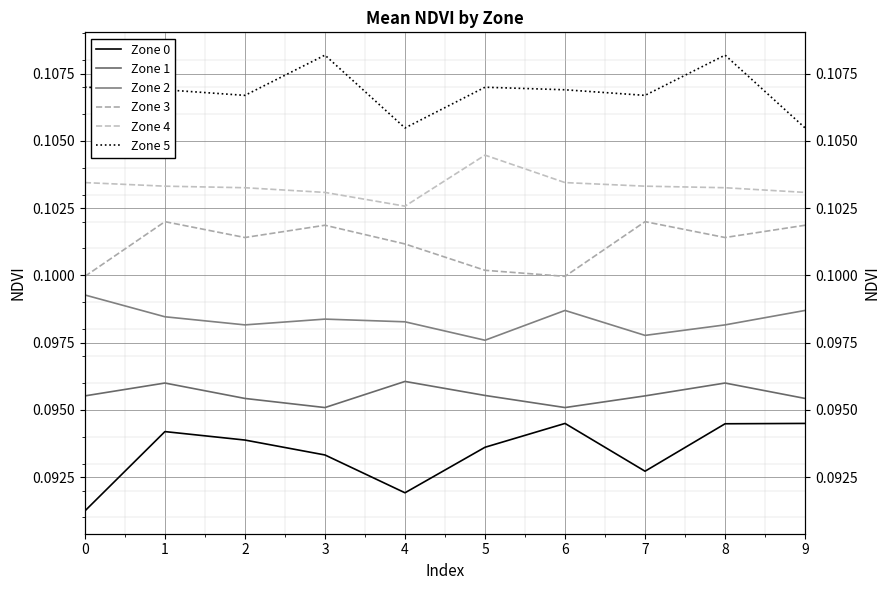

Reading left to right, transcribe all the data shown in this chart.

Zone 0: 0=0.1	1=0.1	2=0.1	3=0.1	4=0.1	5=0.1	6=0.1	7=0.1	8=0.1	9=0.1
Zone 1: 0=0.1	1=0.1	2=0.1	3=0.1	4=0.1	5=0.1	6=0.1	7=0.1	8=0.1	9=0.1
Zone 2: 0=0.1	1=0.1	2=0.1	3=0.1	4=0.1	5=0.1	6=0.1	7=0.1	8=0.1	9=0.1
Zone 3: 0=0.1	1=0.1	2=0.1	3=0.1	4=0.1	5=0.1	6=0.1	7=0.1	8=0.1	9=0.1
Zone 4: 0=0.1	1=0.1	2=0.1	3=0.1	4=0.1	5=0.1	6=0.1	7=0.1	8=0.1	9=0.1
Zone 5: 0=0.1	1=0.1	2=0.1	3=0.1	4=0.1	5=0.1	6=0.1	7=0.1	8=0.1	9=0.1